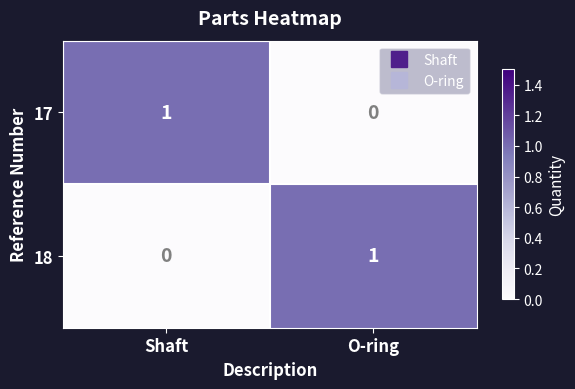

At which label does 17 reach its minimum?

O-ring